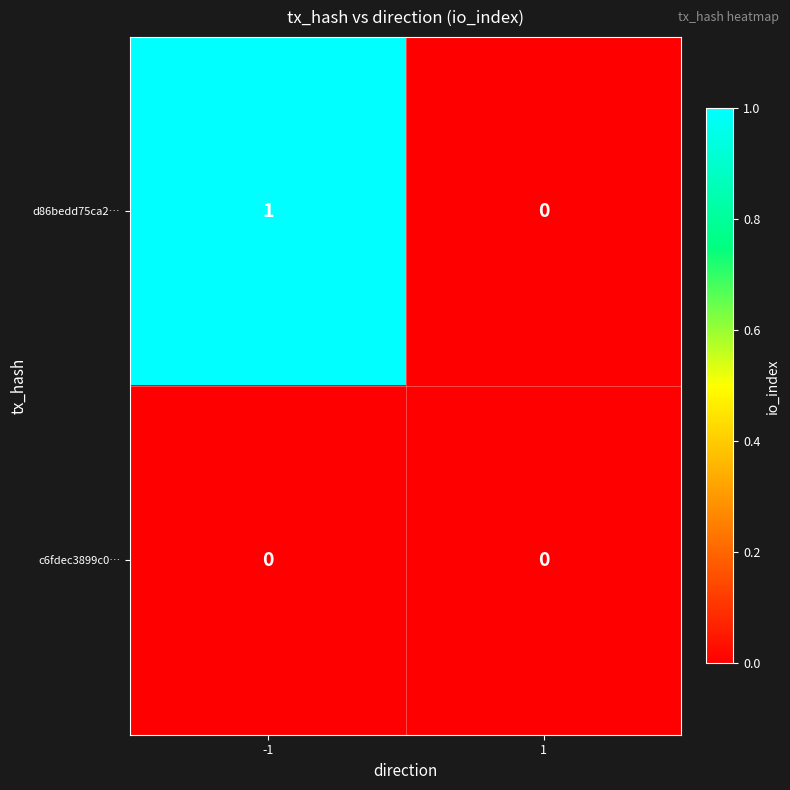

Which series has the widest spread of values?

d86bedd75ca2…